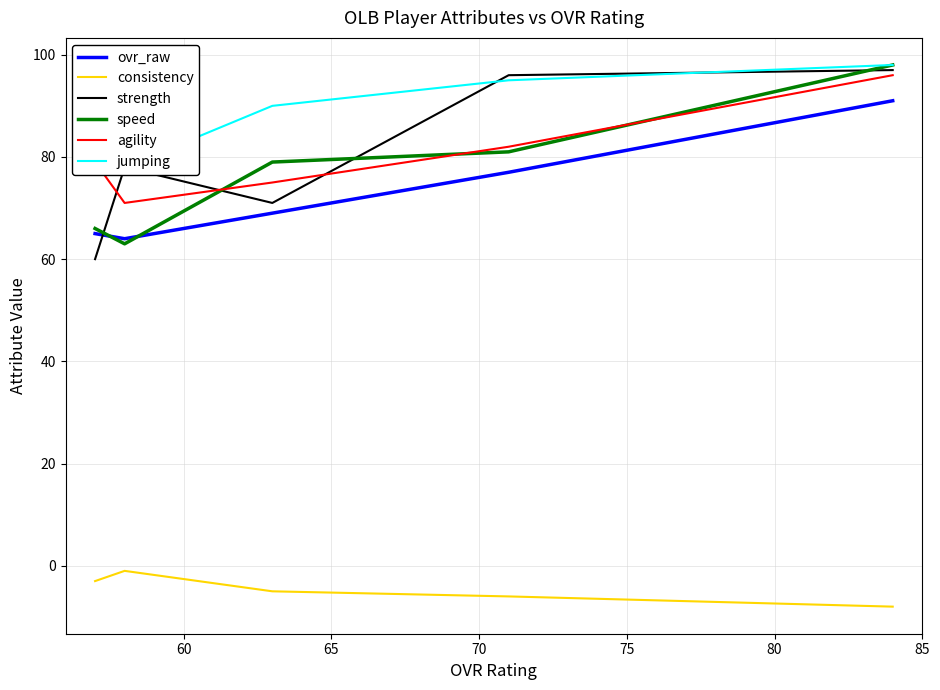

What is the spread (max minus min) of values at 60?

102